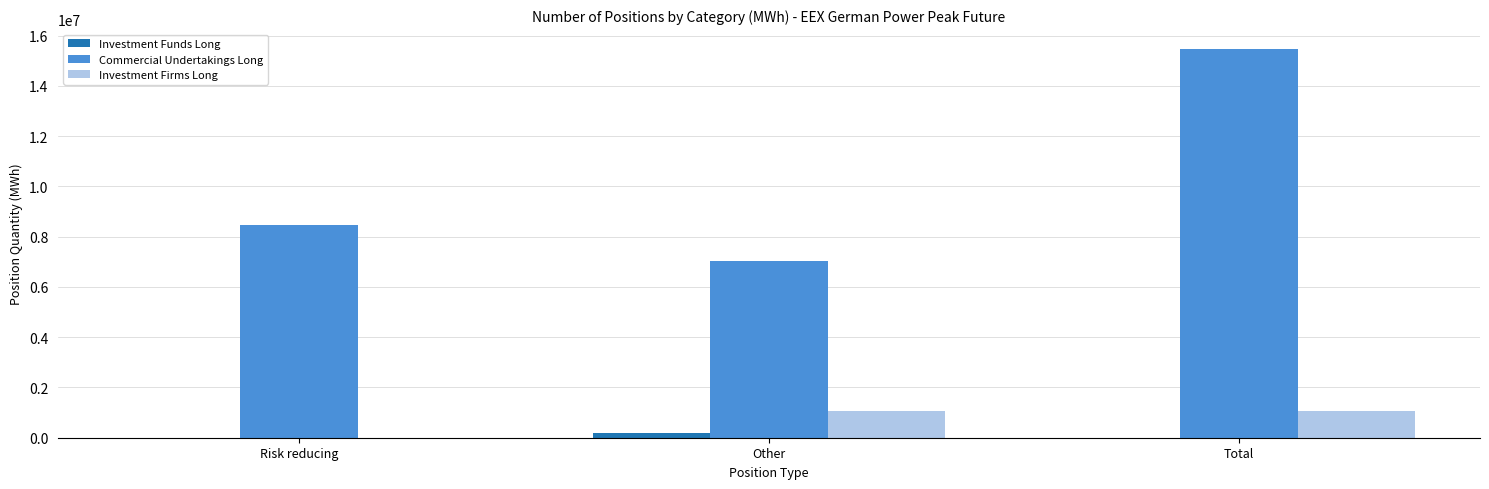

Reading right to left, extract all data points from this chart.

Investment Funds Long: Total=0	Other=204804	Risk reducing=0
Commercial Undertakings Long: Total=15486264	Other=7033212	Risk reducing=8453052
Investment Firms Long: Total=1049412	Other=1049412	Risk reducing=0